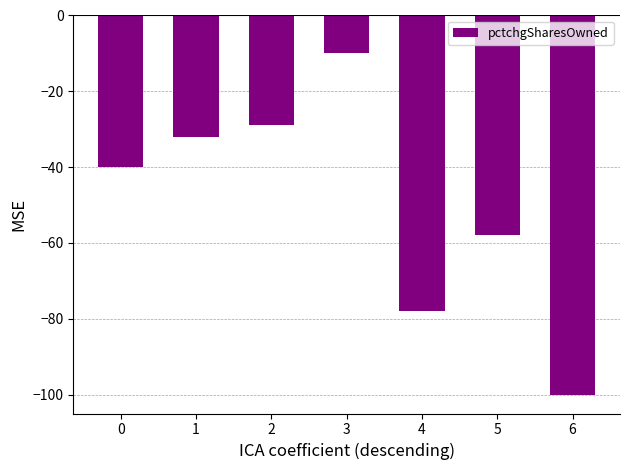

The value at 6 is -39. True or false?

False